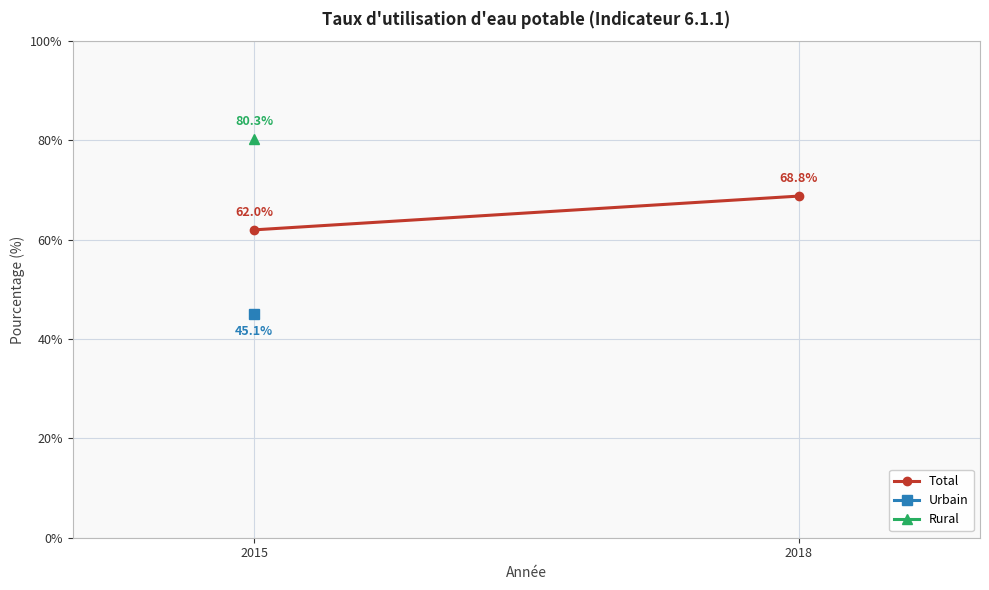

What is the sum of the values at 2018 and 2015?

130.8